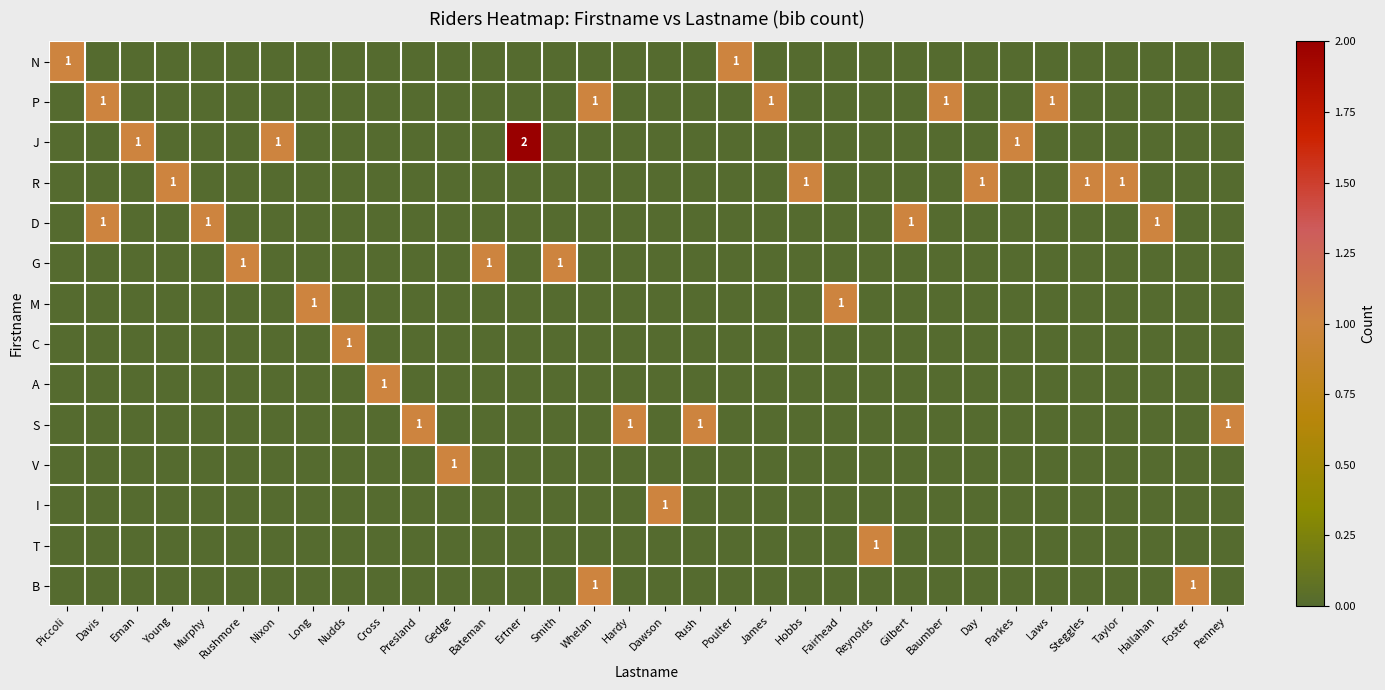

How many D values are between 0 and 1?

34